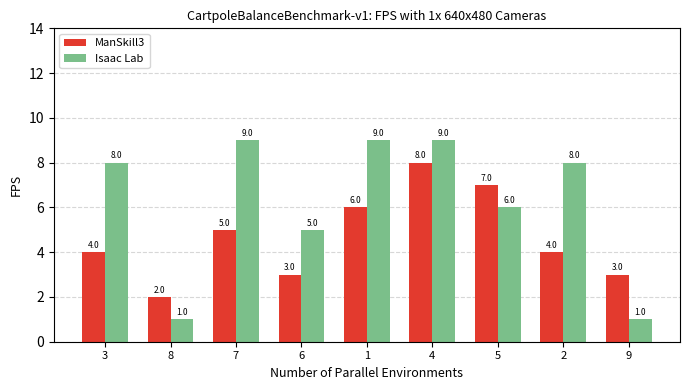

At which category is the sum across all series the highest?

4